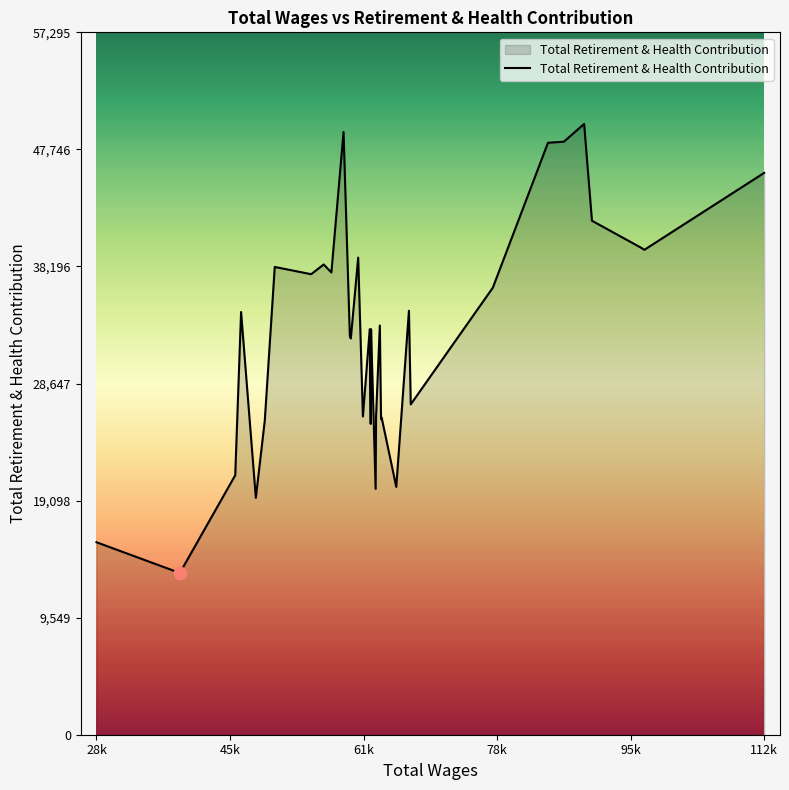

What is the maximum value shown in the chart?

49822